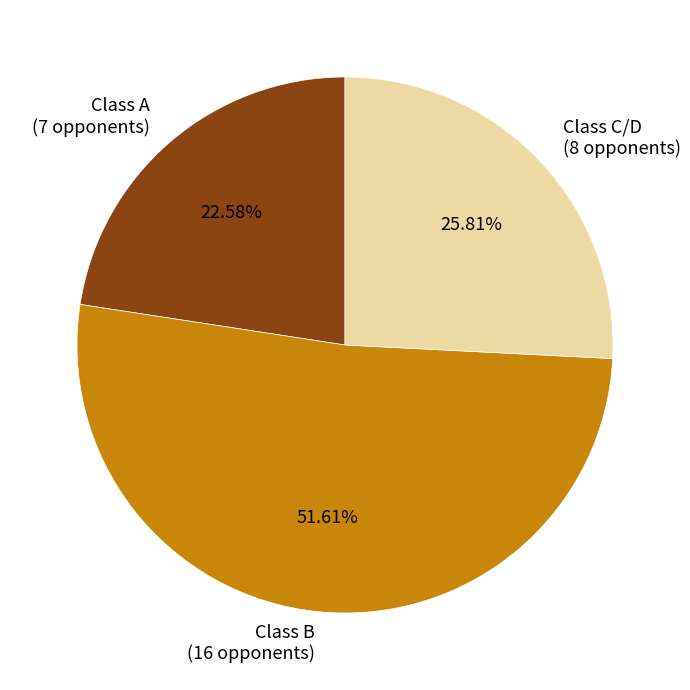

Is the sum of Class B (16 opponents) and Class C/D (8 opponents) greater than half?

Yes